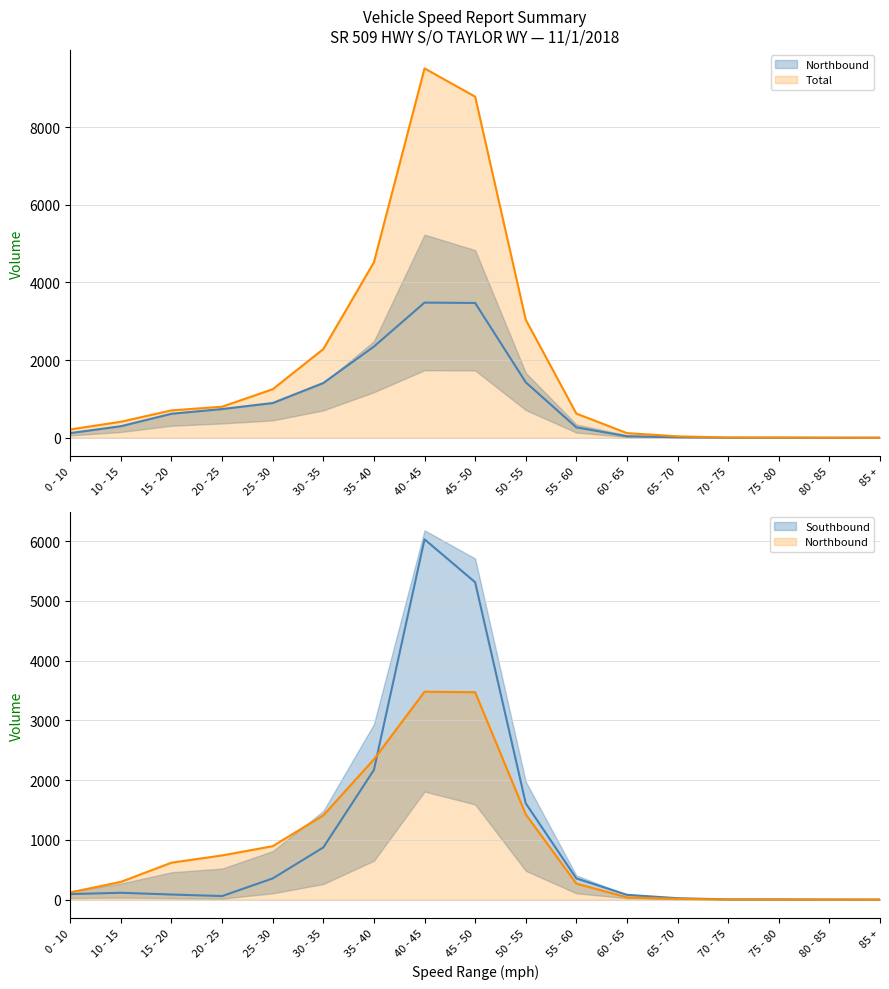

At 60 - 65, list the series in order from smallest to largest.

Northbound, Southbound, Total